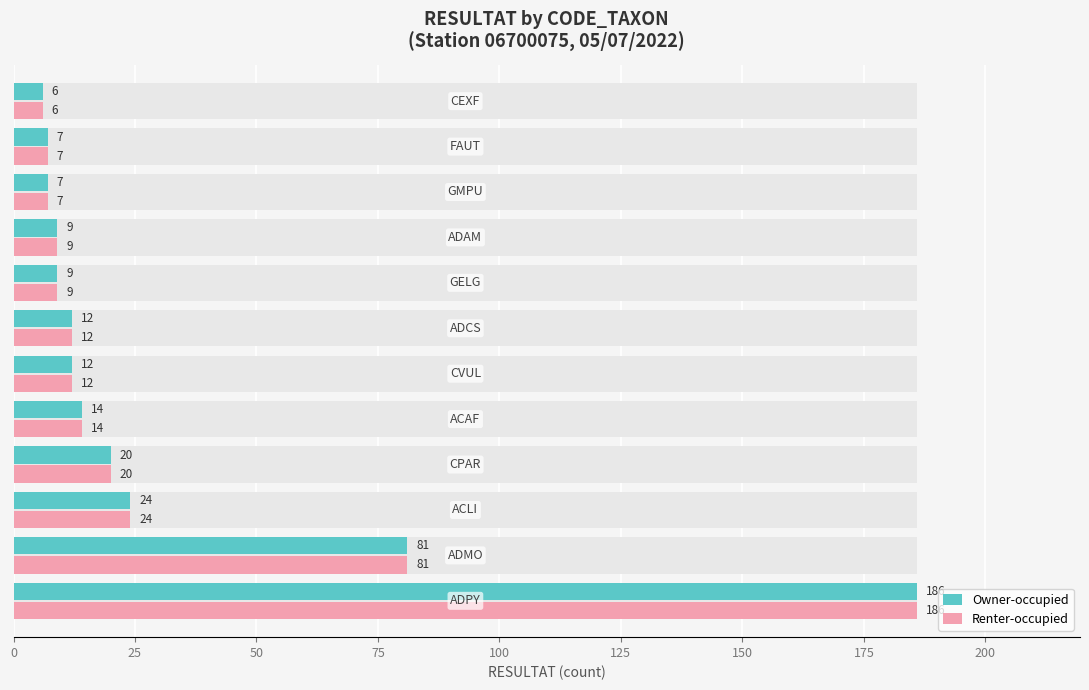

How many distinct data groups are displayed?

2